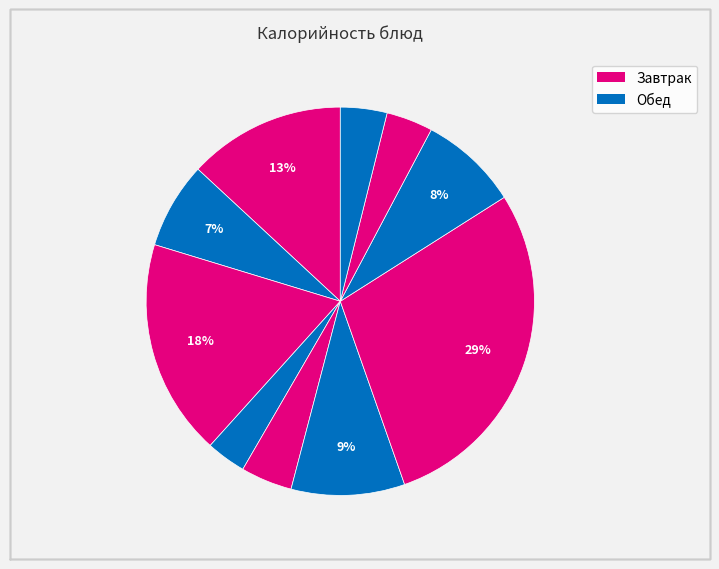

How many slices are in this pie chart?

10